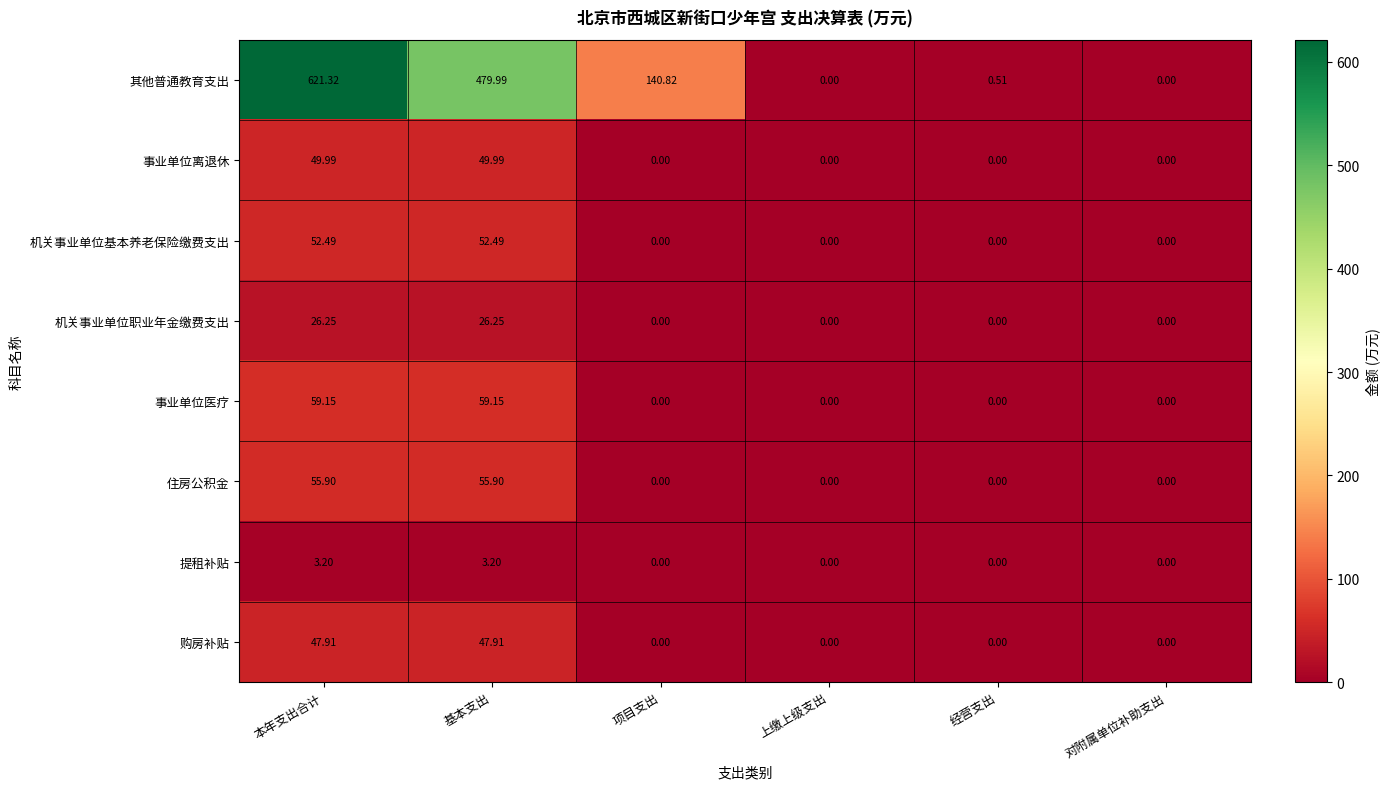

Which series changed the most between 本年支出合计 and 基本支出?

其他普通教育支出